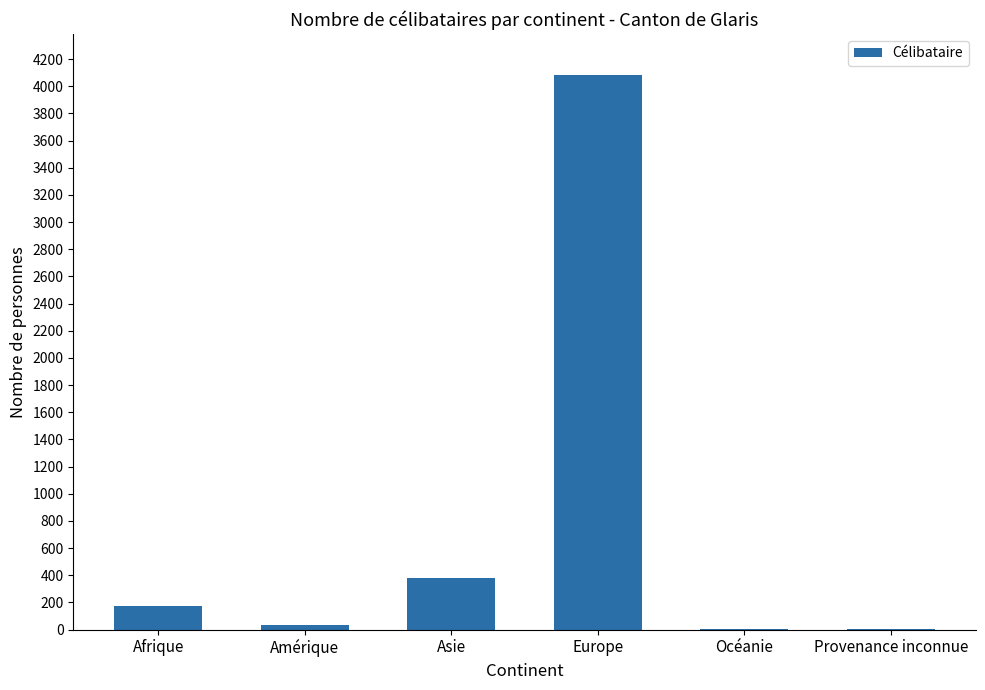

The value at Afrique is 172. True or false?

True